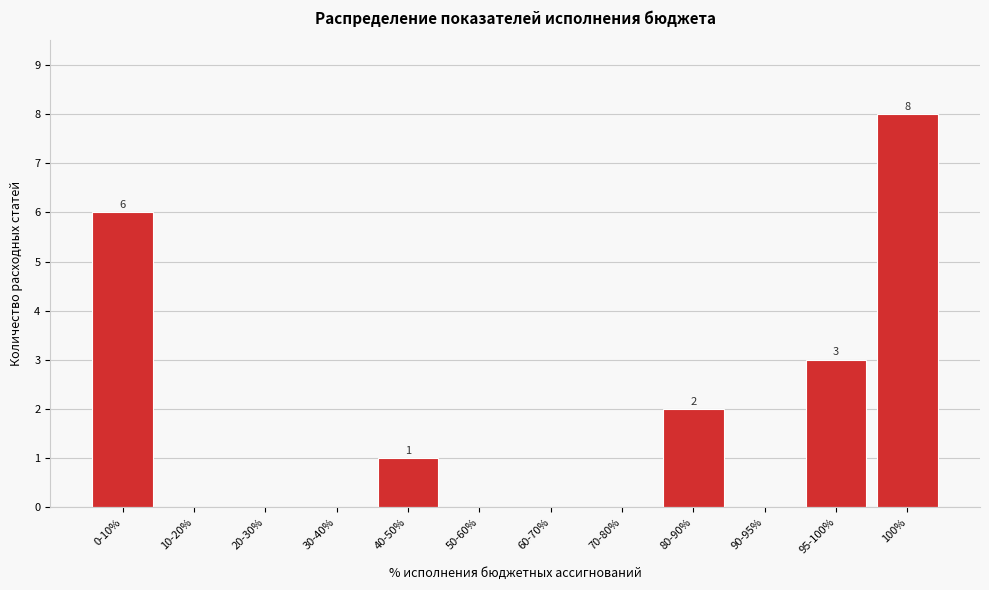

Reading right to left, extract all data points from this chart.

100%=8	95-100%=3	90-95%=0	80-90%=2	70-80%=0	60-70%=0	50-60%=0	40-50%=1	30-40%=0	20-30%=0	10-20%=0	0-10%=6